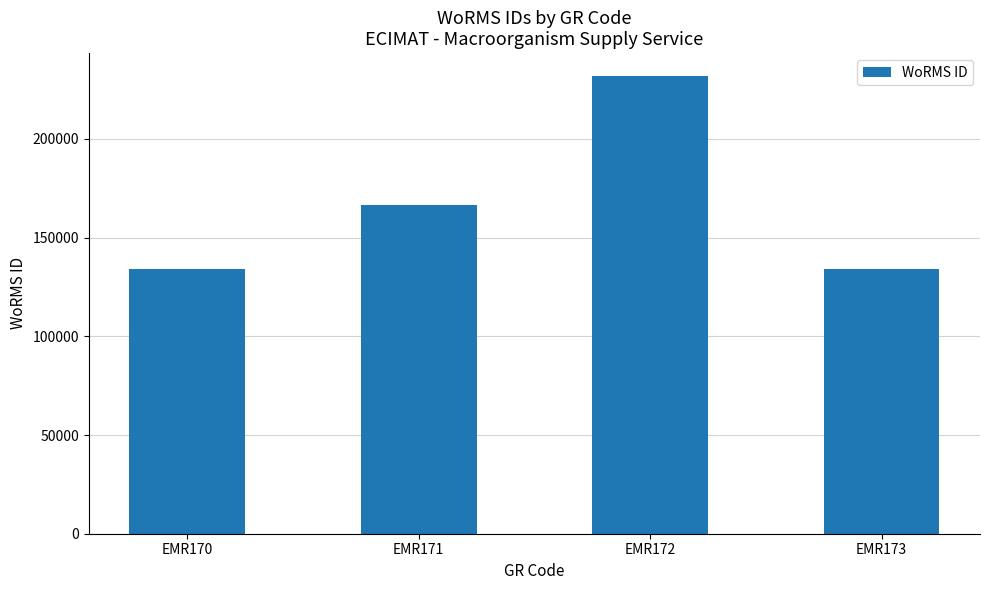

What is the change in value from EMR171 to EMR172?

+65320